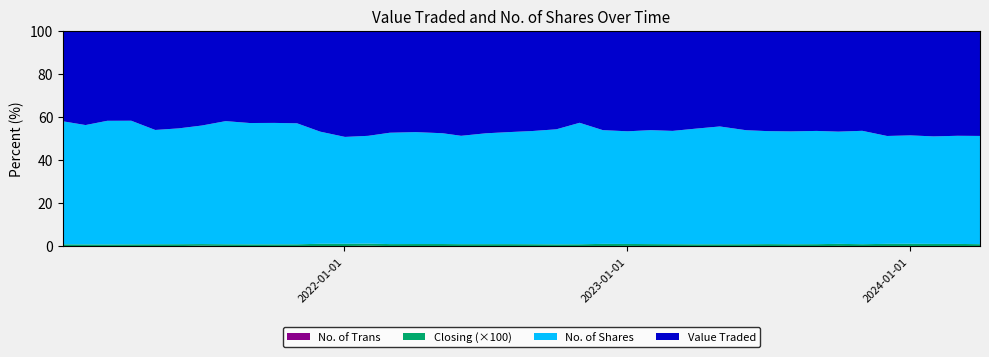

Reading left to right, what are all the values shown in this chart?

Value Traded: 23788.0	18928.0	29338.0	22190.0	62913.0	31249.0	8954.0	25730.0	65012.0	15820.0	22150.0	56177.0	6062.0	25959.0	30083.0	18238.0	85272.0	76938.0	36651.0	47377.0	69934.0	111515.0	159279.0	34835.0	25507.0	53515.0	13683.0	24678.0	43891.0	12242.0	11576.0	28449.0	16057.0	5455.0	29926.0	214197.0	6991.0	71901.0	21467.0	32896.0
No. of Shares: 24008.0	19086.0	29259.0	22502.0	63165.0	34729.0	9758.0	28519.0	71492.0	17461.0	24908.0	67811.0	7052.0	28790.0	33806.0	20039.0	95460.0	99574.0	41996.0	52442.0	75749.0	118180.0	161106.0	36893.0	27590.0	57311.0	13752.0	24322.0	47708.0	15718.0	14972.0	36707.0	21455.0	6698.0	34807.0	241909.0	9420.0	96825.0	26684.0	43798.0
No. of Trans: 8.0	23.0	46.0	49.0	101.0	39.0	24.0	28.0	44.0	29.0	25.0	70.0	13.0	26.0	53.0	50.0	142.0	148.0	36.0	30.0	65.0	62.0	38.0	40.0	29.0	88.0	52.0	48.0	85.0	31.0	29.0	55.0	43.0	26.0	41.0	55.0	14.0	96.0	36.0	52.0
Closing: 0.9	1.0	1.0	1.0	1.0	0.9	1.0	0.9	0.9	0.9	0.9	0.8	0.8	0.9	0.9	0.9	1.0	0.8	0.8	0.9	0.9	0.9	0.9	1.0	1.0	0.9	1.0	1.0	1.0	0.8	0.8	0.8	0.8	0.8	0.9	0.9	0.8	0.8	0.8	0.8